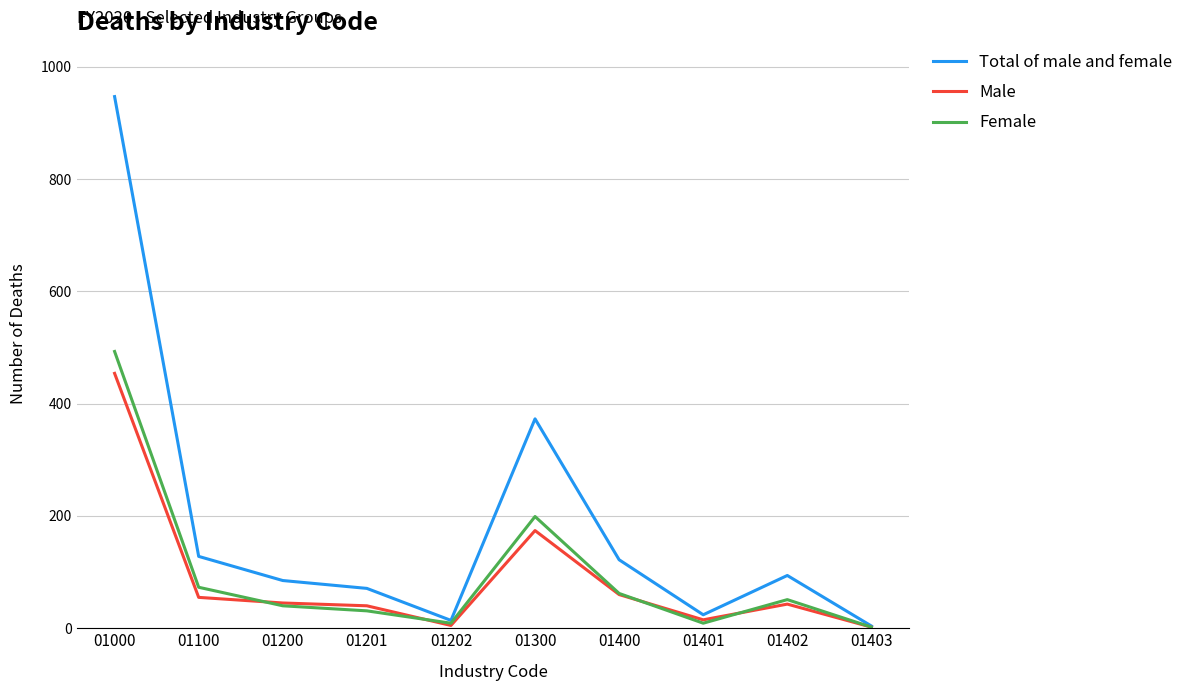

How many series are shown in this chart?

3